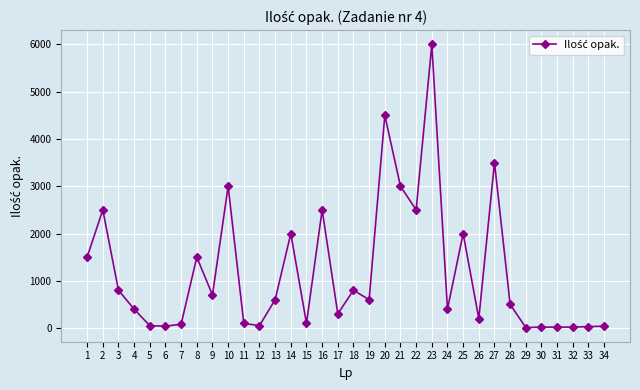

Between 25 and 17, which is larger?

25